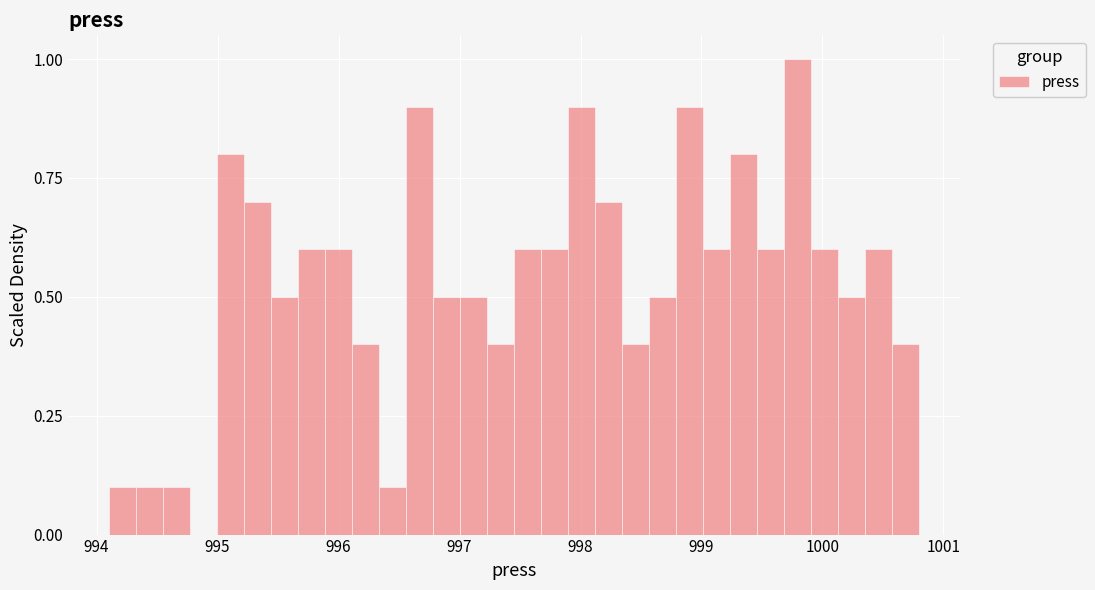

Around what value on the x-axis is the tallest bar? Give the approximate position of its centre, as read against the axis.

999.8